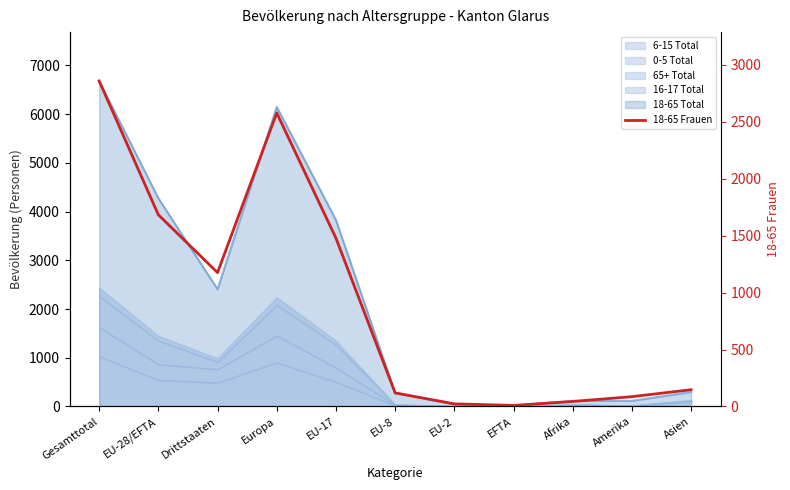

The value at EU-17 is 1478. True or false?

True